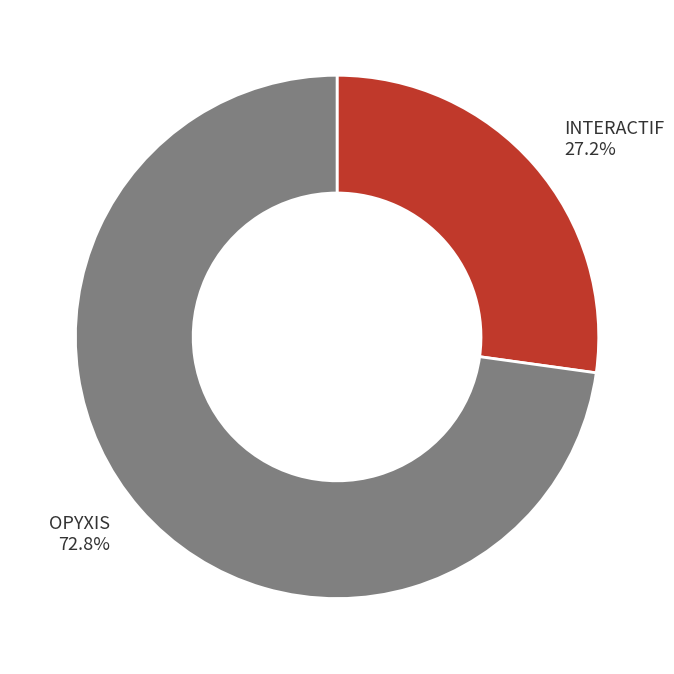

True or false: INTERACTIF accounts for 27% of the total.

True